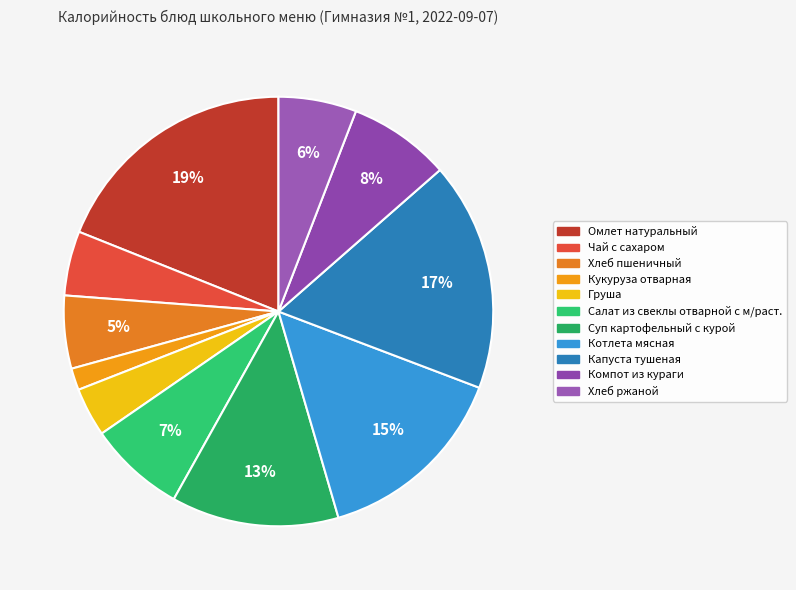

Does Хлеб пшеничный represent more than half of the total?

No